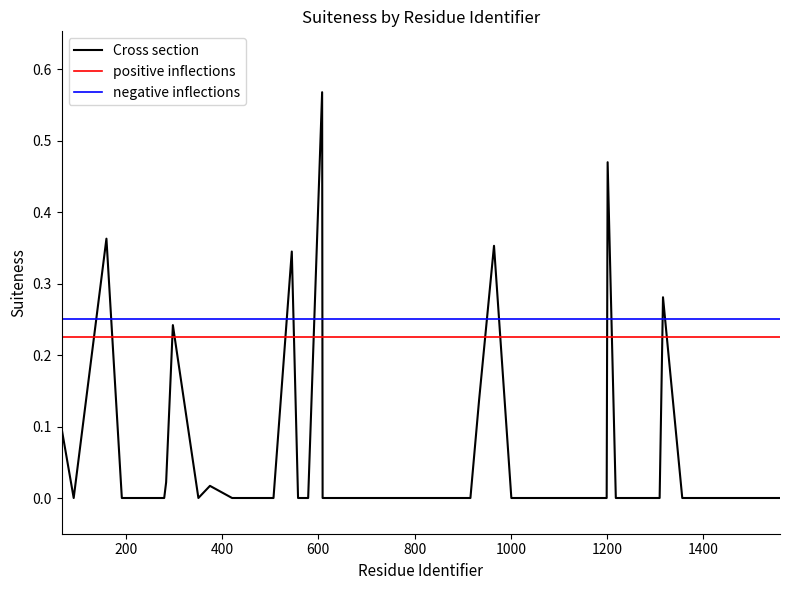

What is the difference between the highest and lowest values at 34?

0.2